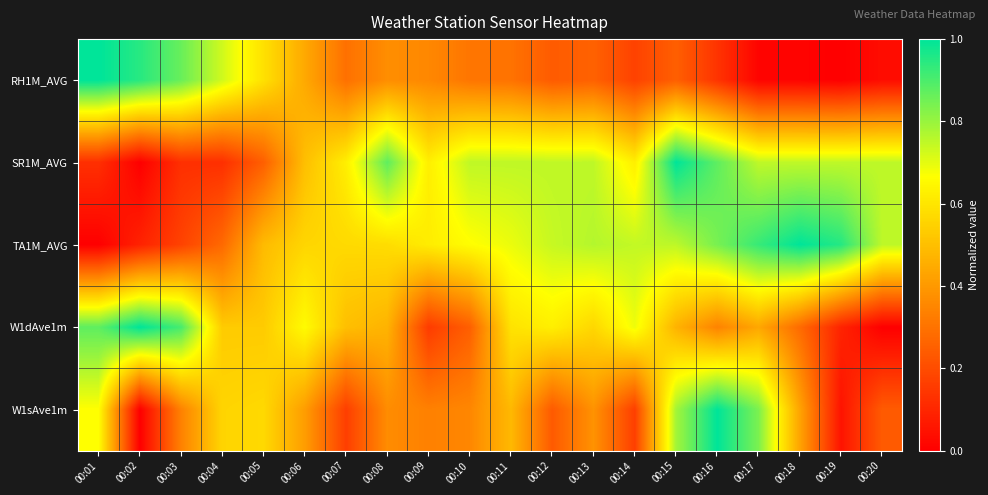

At which category is the sum across all series the highest?

00:15